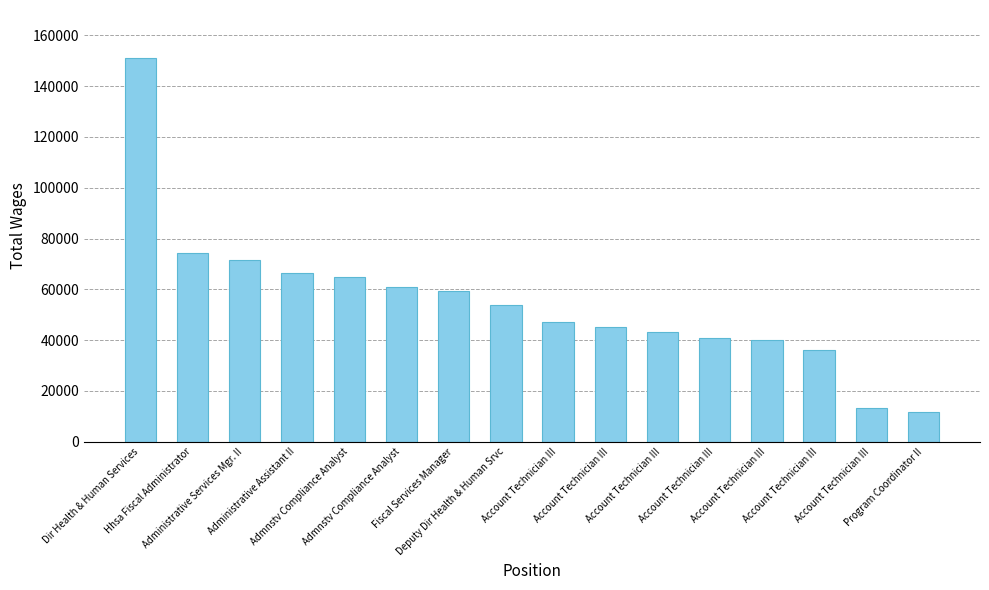

Rank the categories by value from lowest to highest.

Program Coordinator II, Account Technician III, Account Technician III, Account Technician III, Account Technician III, Account Technician III, Account Technician III, Account Technician III, Deputy Dir Health & Human Srvc, Fiscal Services Manager, Admnstv Compliance Analyst, Admnstv Compliance Analyst, Administrative Assistant II, Administrative Services Mgr. II, Hhsa Fiscal Administrator, Dir Health & Human Services